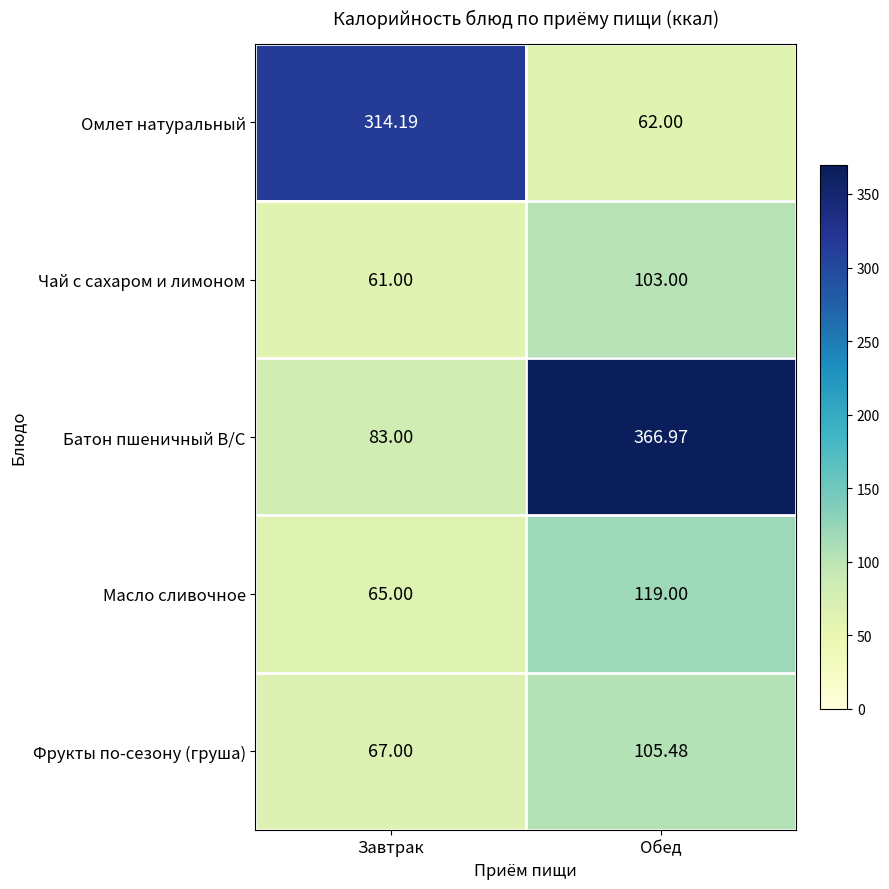

Which series changed the most between Завтрак and Обед?

Батон пшеничный В/С